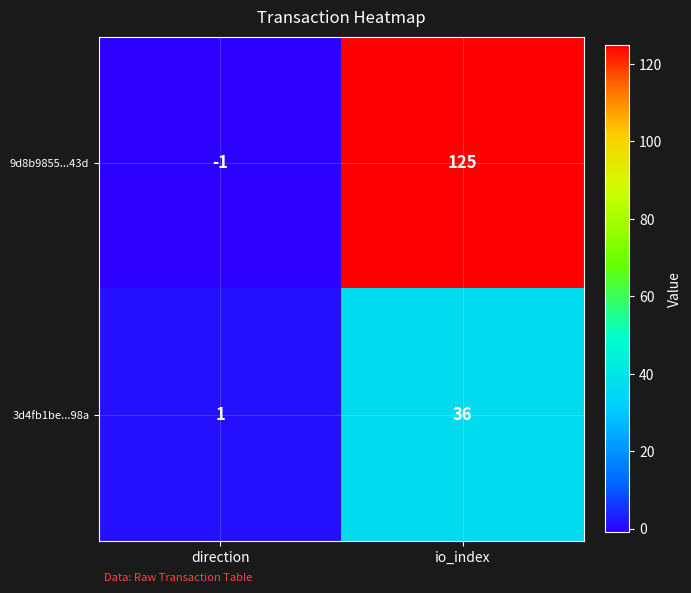

What is the smallest value displayed?

-1